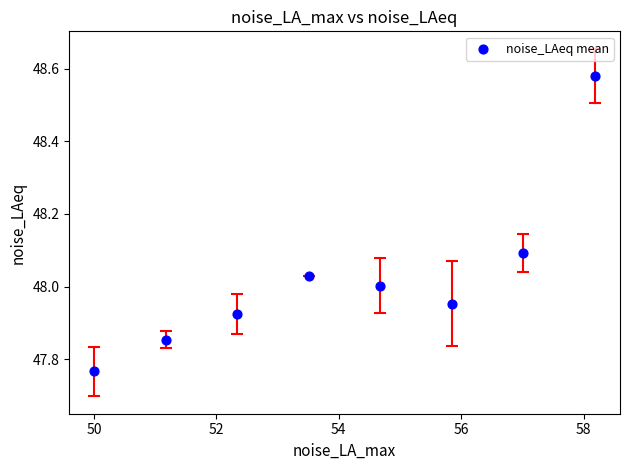

What is the range of X values (max minus min)?

8.2